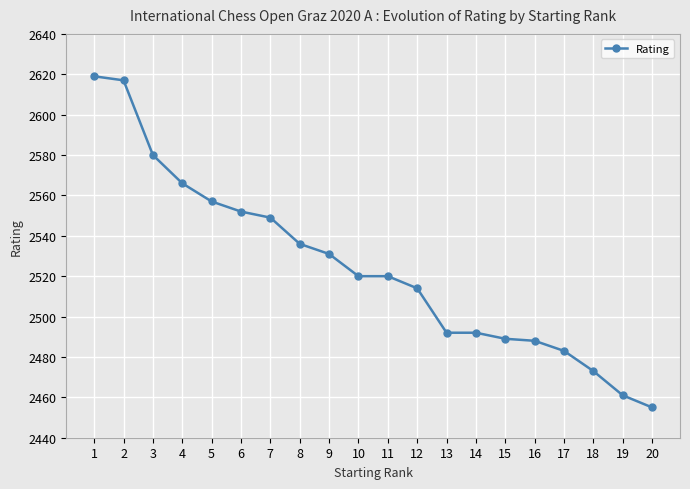

Where does the data first go above 2520?

1